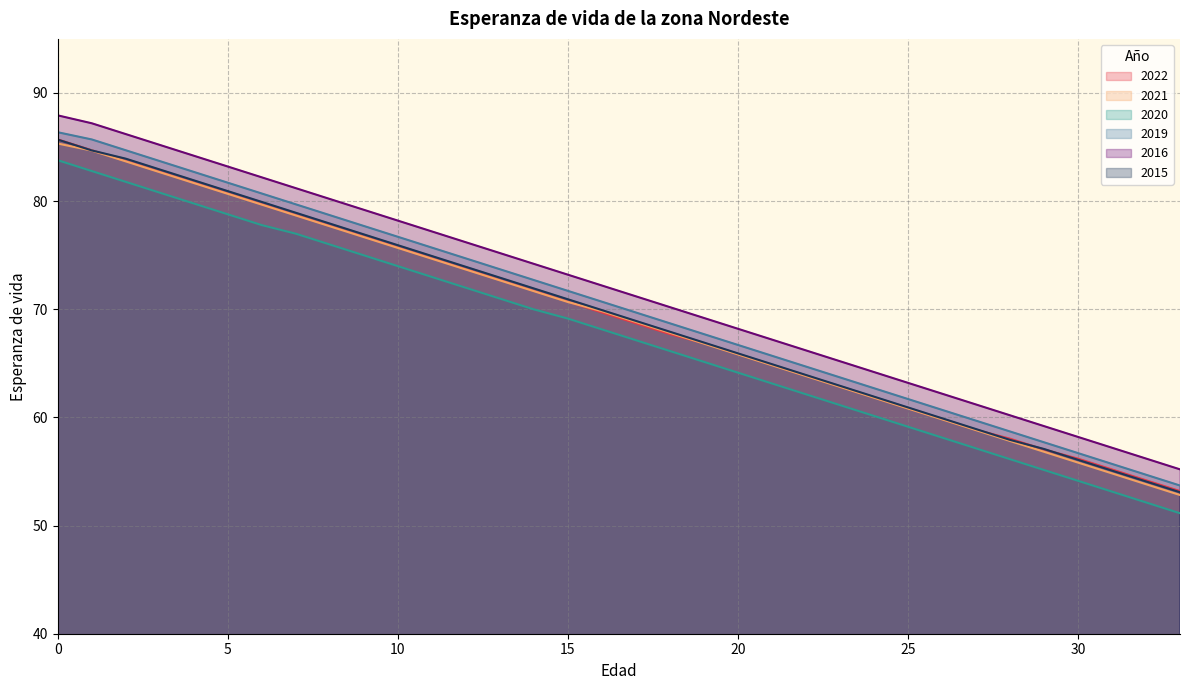

True or false: 2016 has more than 2 interior local peaks.

False